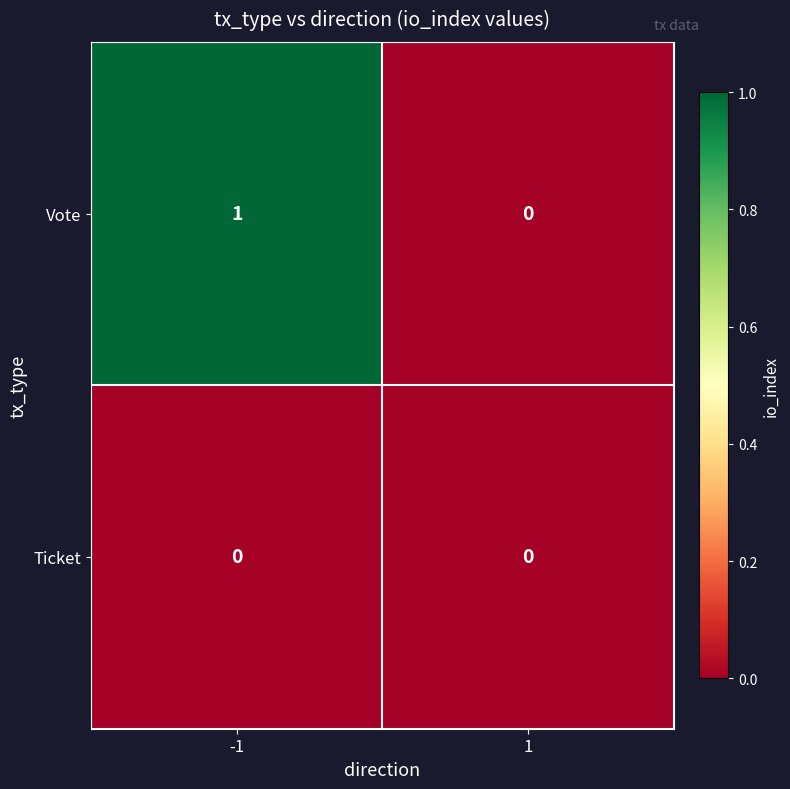

At which category is the sum across all series the highest?

-1